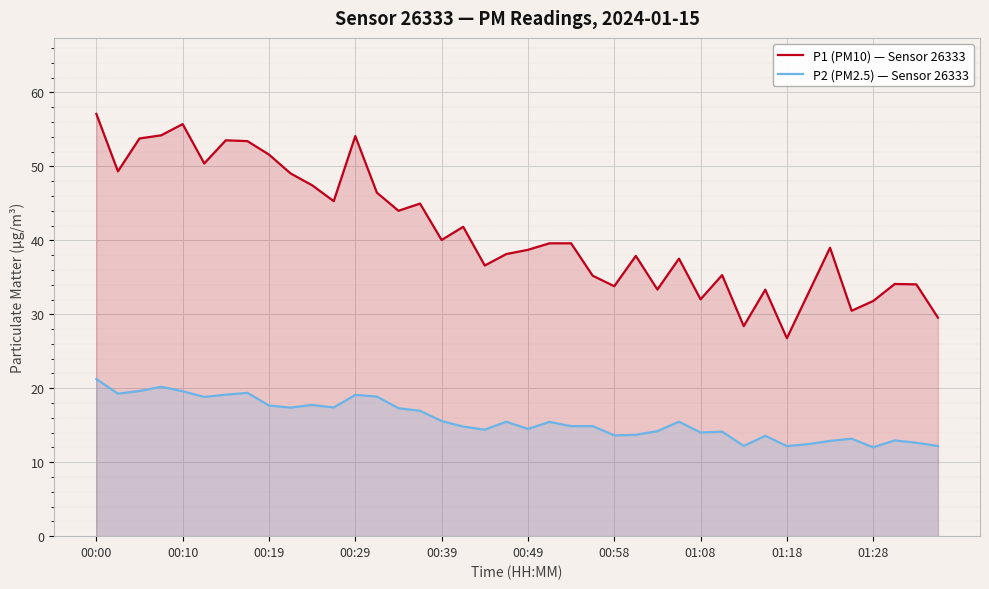

Reading left to right, transcribe all the data shown in this chart.

P1 (PM10) — Sensor 26333: 57.1	49.3	53.8	54.2	55.7	50.4	53.5	53.4	51.6	49.0	47.5	45.3	54.1	46.5	44.0	45.0	40.0	41.8	36.6	38.1	38.7	39.6	39.6	35.2	33.8	37.9	33.4	37.5	32.0	35.3	28.4	33.3	26.8	32.9	39.0	30.5	31.8	34.1	34.0	29.6
P2 (PM2.5) — Sensor 26333: 21.2	19.3	19.6	20.2	19.6	18.8	19.1	19.4	17.7	17.4	17.8	17.4	19.1	18.9	17.3	16.9	15.6	14.8	14.4	15.5	14.5	15.4	14.9	14.9	13.6	13.7	14.2	15.5	14.0	14.1	12.2	13.6	12.2	12.4	12.9	13.2	12.0	12.9	12.6	12.2